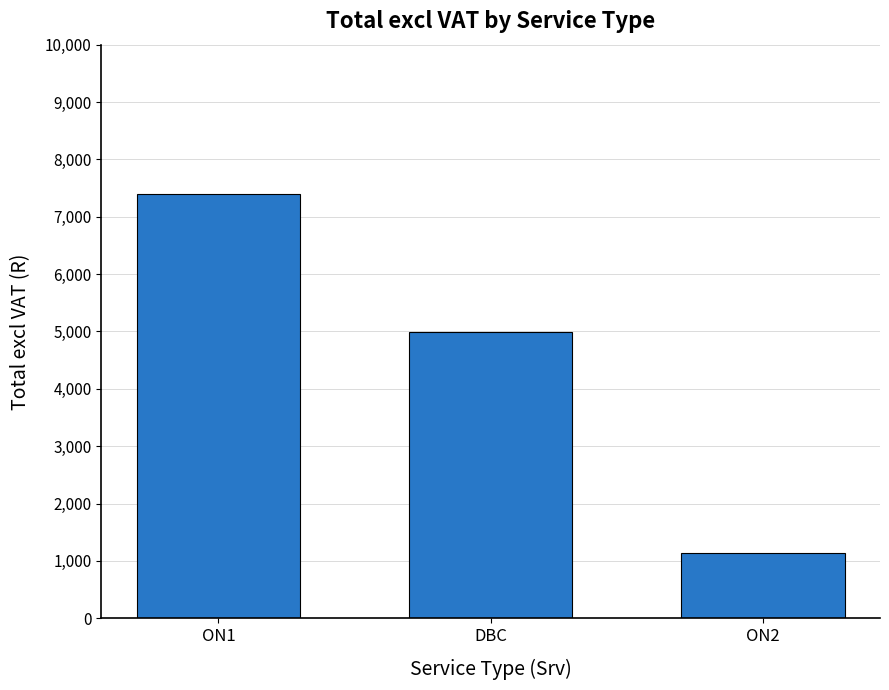

How many bars are there in total?

3